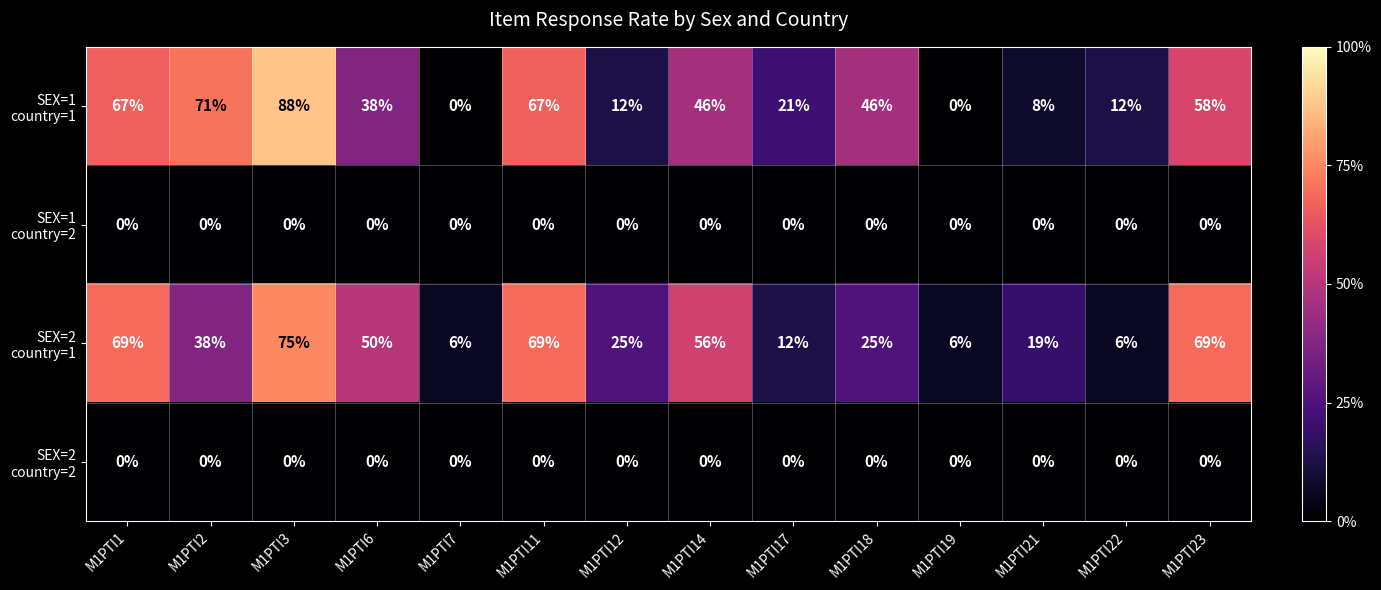

What is the difference between the highest and lowest values at M1PTI3?

88